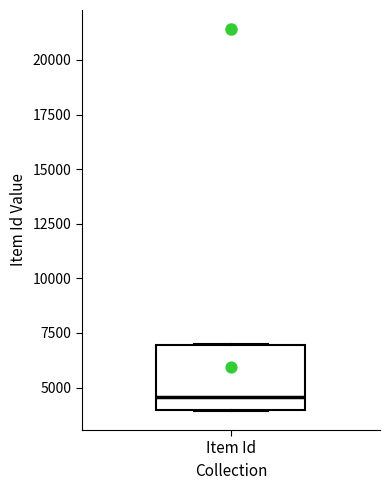

Transcribe this box plot: give where the median line is, the range the box spans, and where the two whiskers end, as read against the y-axis. The values are not printed on the chart, so give them approximately, as read against the axis.

median 4500, box 4000 to 7000, whiskers 4000 to 7000